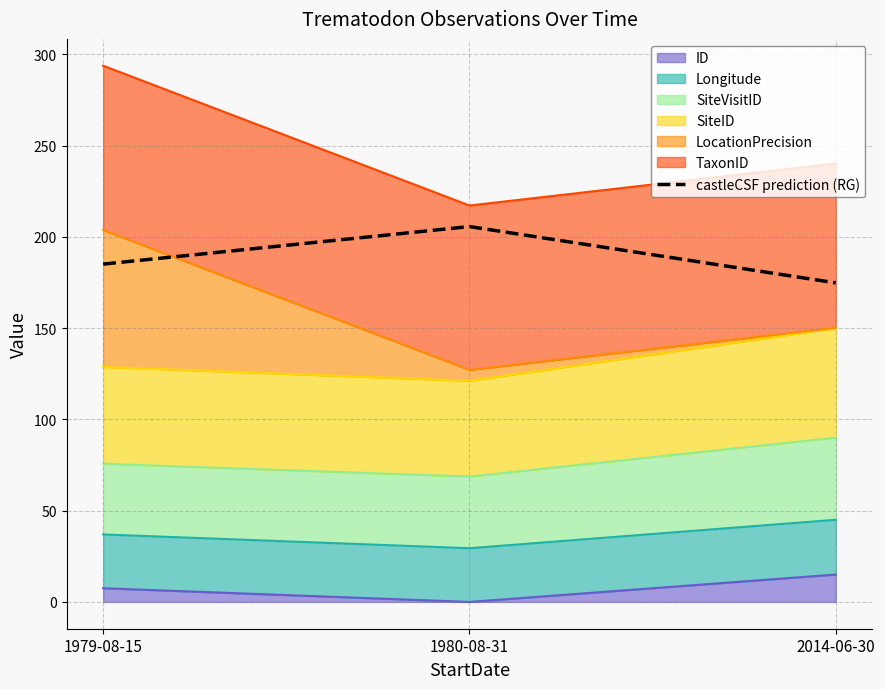

How many categories are shown in the chart?

3